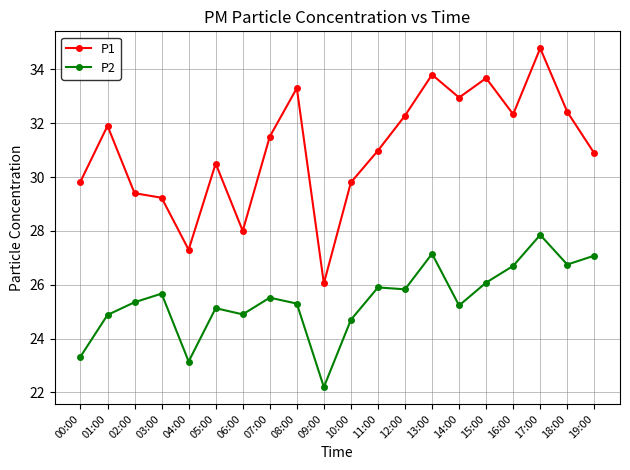

Rank the series at 10:00 from lowest to highest value.

P2, P1